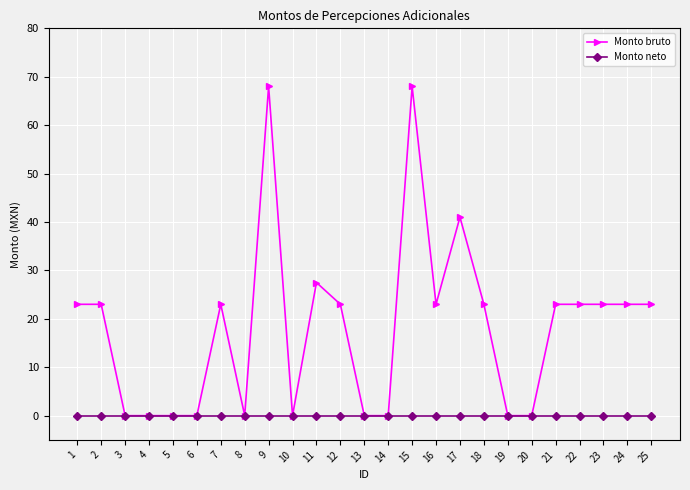

What is the maximum value shown in the chart?

68.0